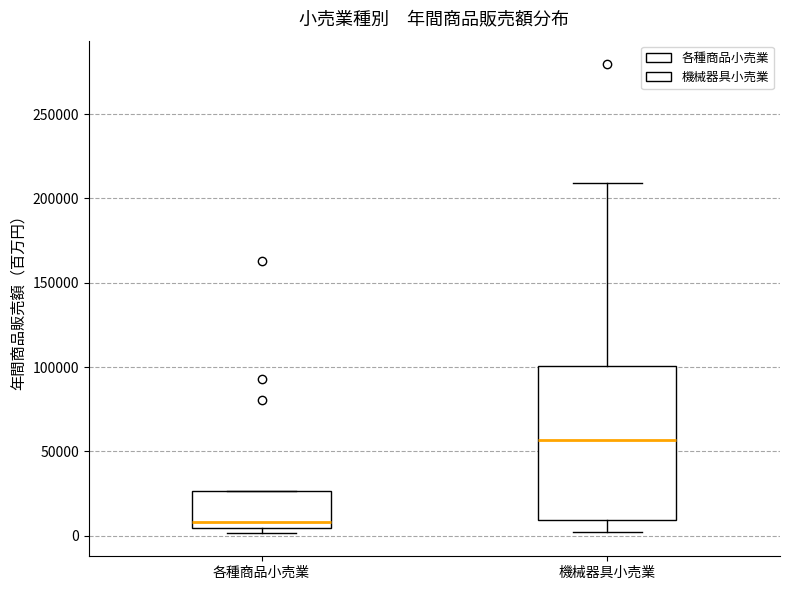

Where does the median line of the box for 機械器具小売業 sit on the y-axis? The values are not printed on the chart, so give them approximately, as read against the axis.

55000